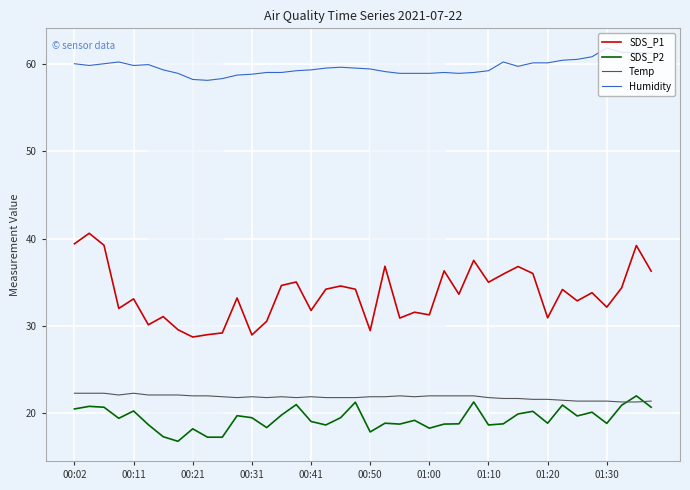

What is the smallest value displayed?

16.8